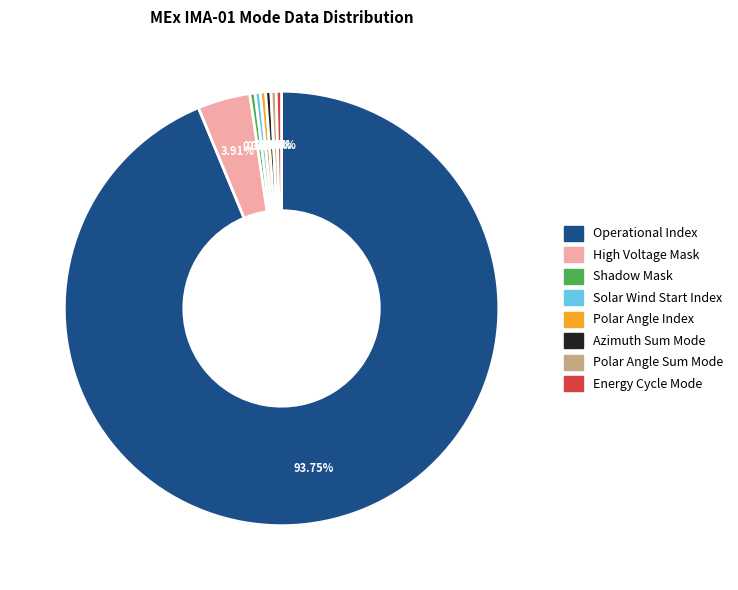

Combined, do Azimuth Sum Mode and Polar Angle Sum Mode account for over 50%?

No